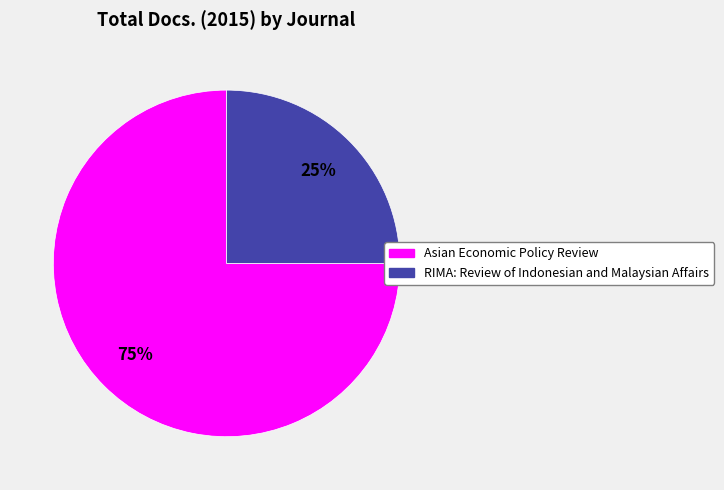

What percentage is the Asian Economic Policy Review slice, to the nearest percent?

75%